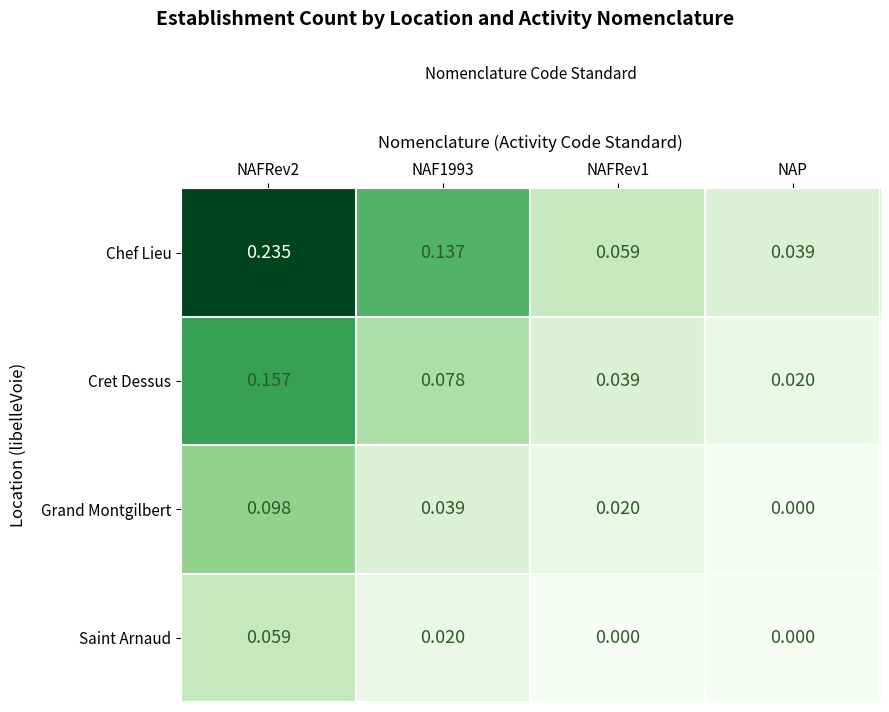

Rank the series by their maximum value, from lowest to highest.

Saint Arnaud, Grand Montgilbert, Cret Dessus, Chef Lieu